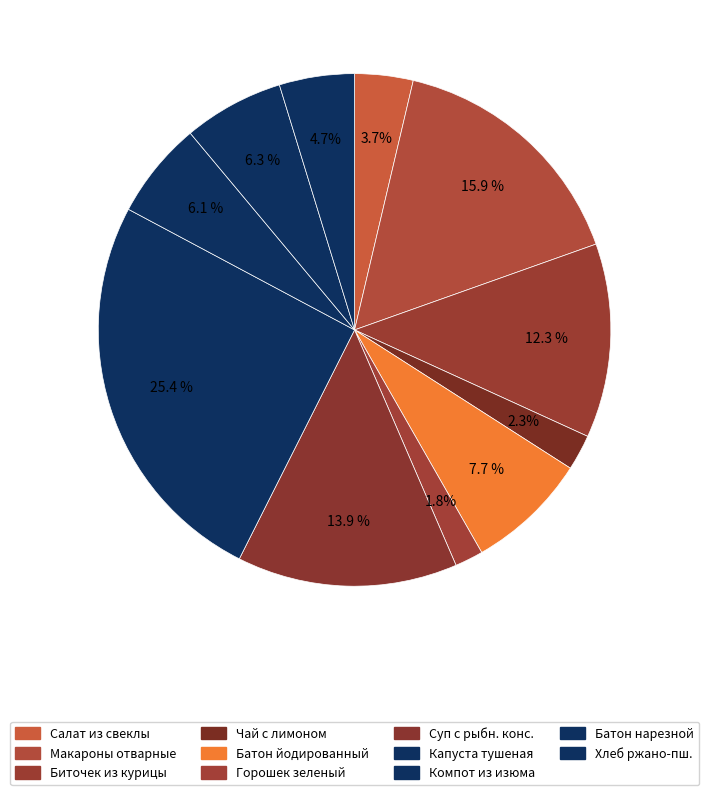

To the nearest percent, what is the average slice percentage?

9%